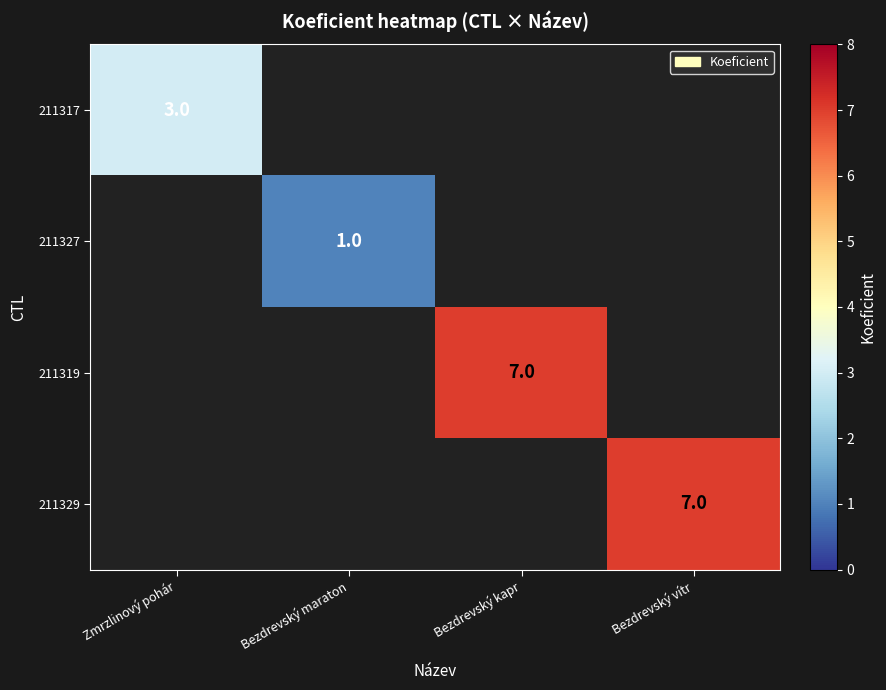

Which has a higher value, Bezdrevský vítr or Bezdrevský kapr?

Bezdrevský kapr